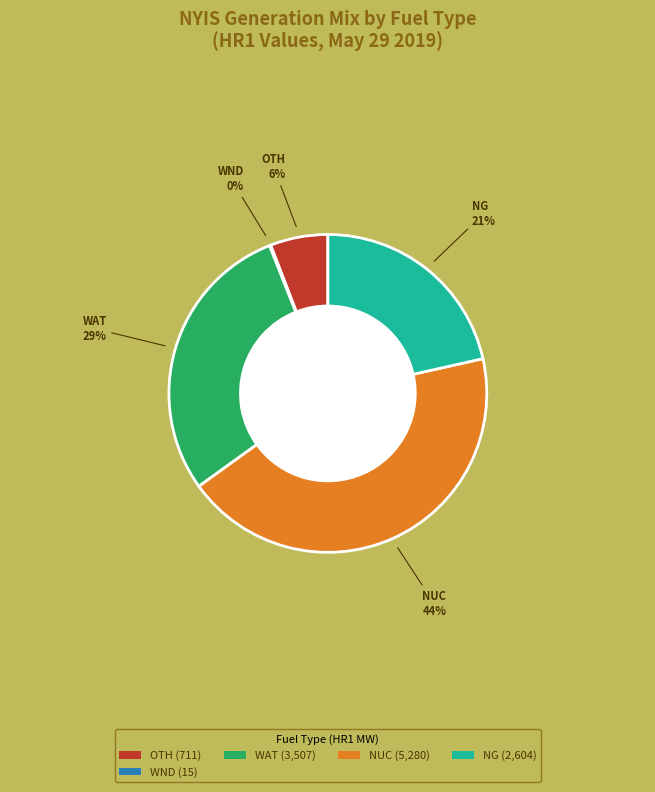

Between NUC (5,280) and WAT (3,507), which is larger?

NUC (5,280)